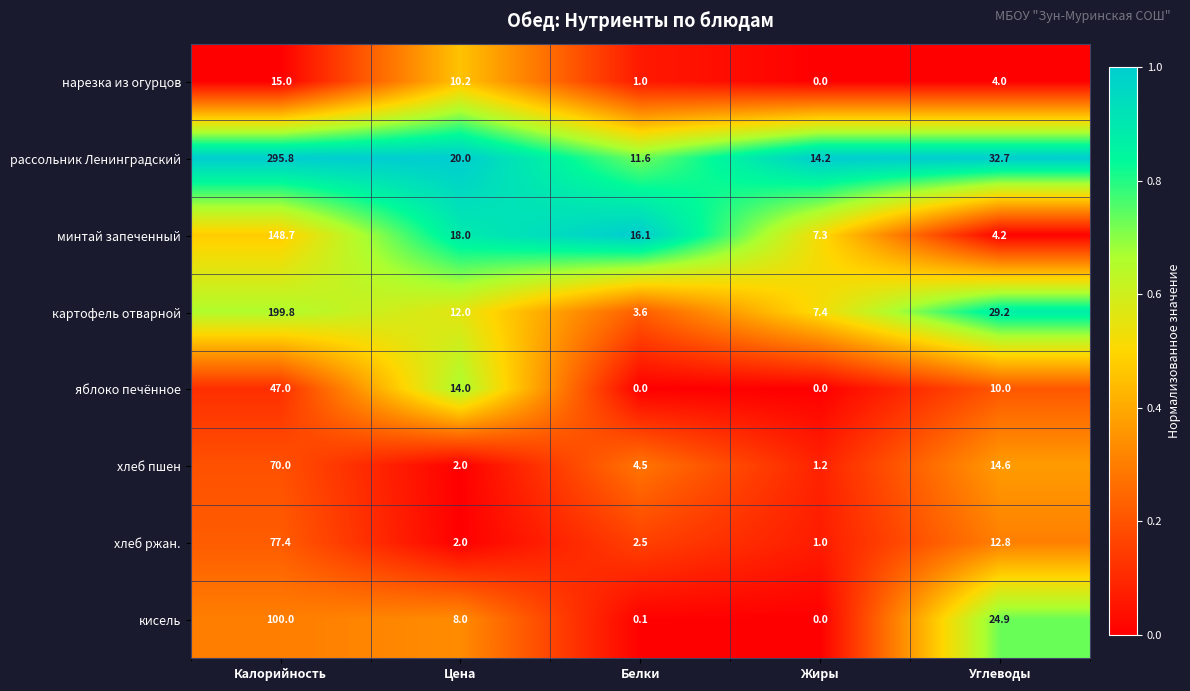

Count the number of categories in the chart.

5